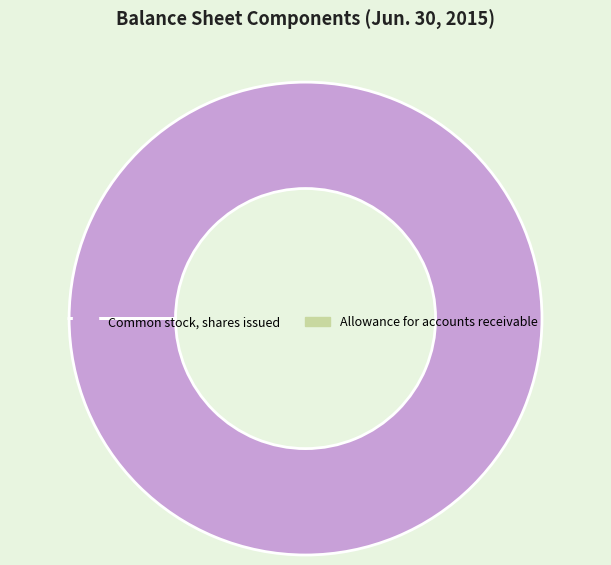

True or false: Common stock, shares issued accounts for 100% of the total.

True